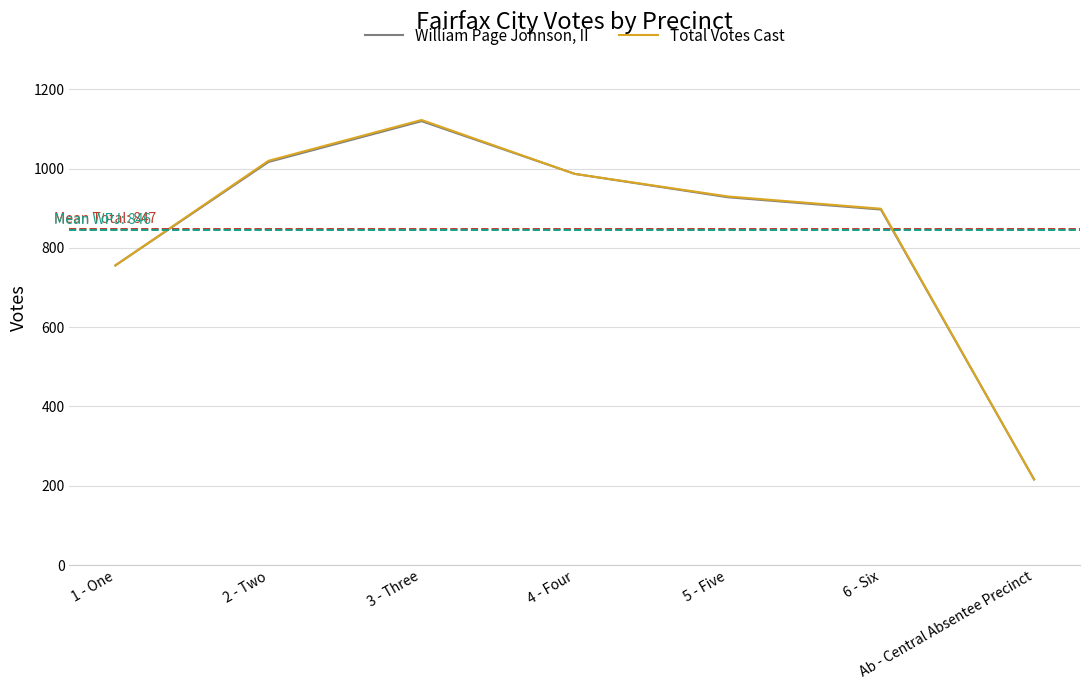

Reading left to right, what are all the values shown in this chart?

William Page Johnson, II: 756	1017	1120	987	928	897	216
Total Votes Cast: 756	1020	1123	987	930	899	216